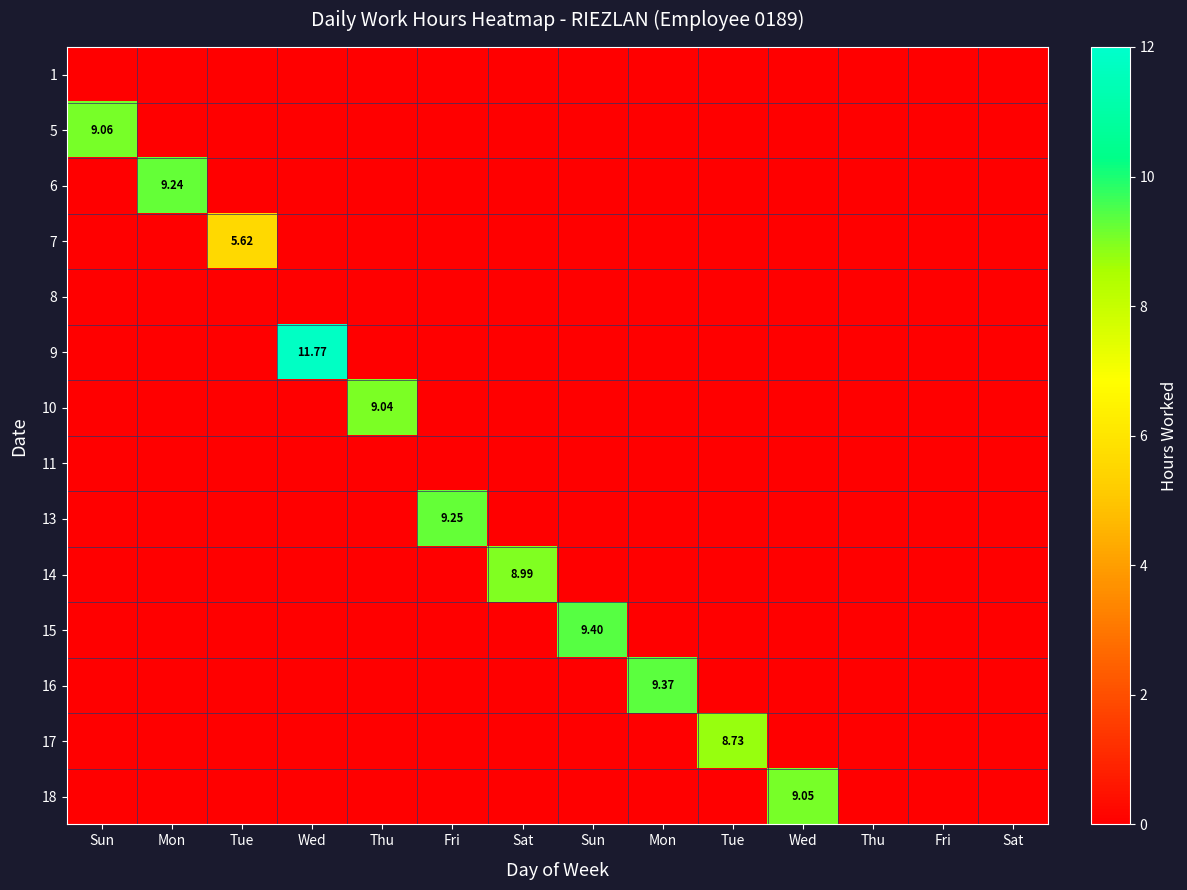

At which category is the sum across all series the highest?

Wed